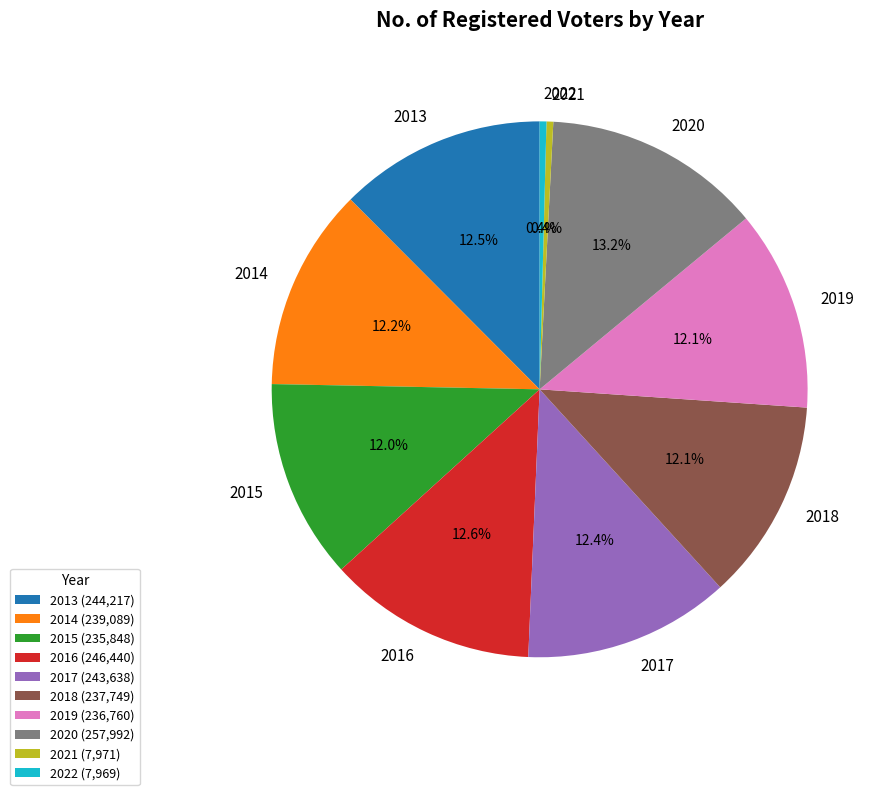

Does any single category account for the majority?

No